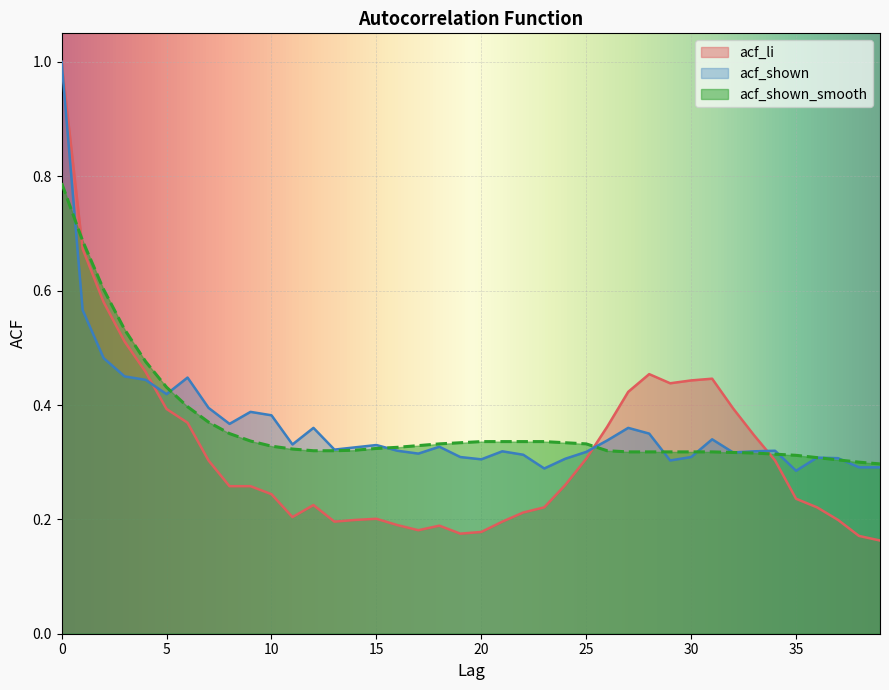

What is the spread (max minus min) of values at 39?

0.1